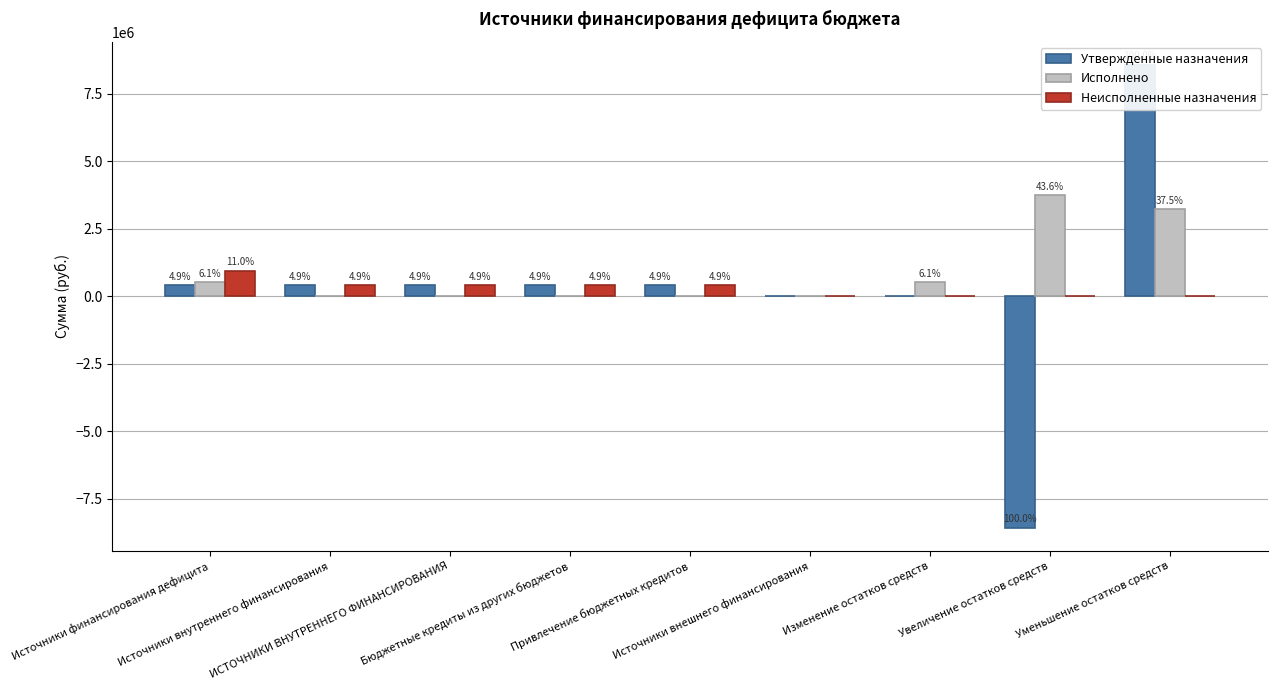

What is the difference between the maximum and minimum values in the Неисполненные назначения series?

943494.2